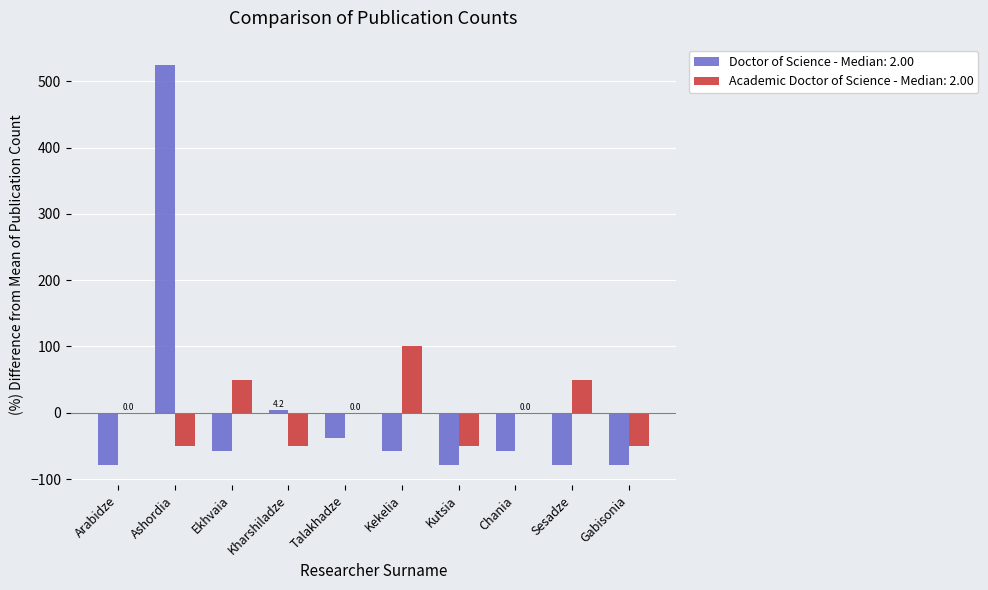

At which category is the sum across all series the highest?

Ashordia